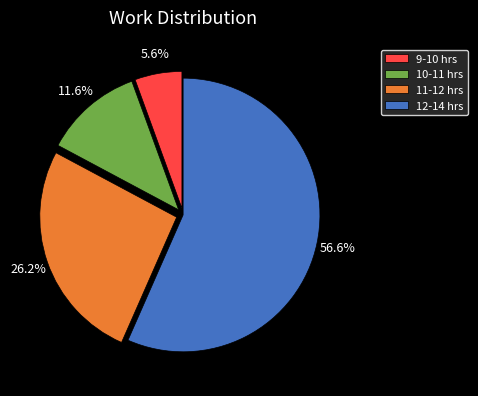

How many segments does this pie chart have?

4